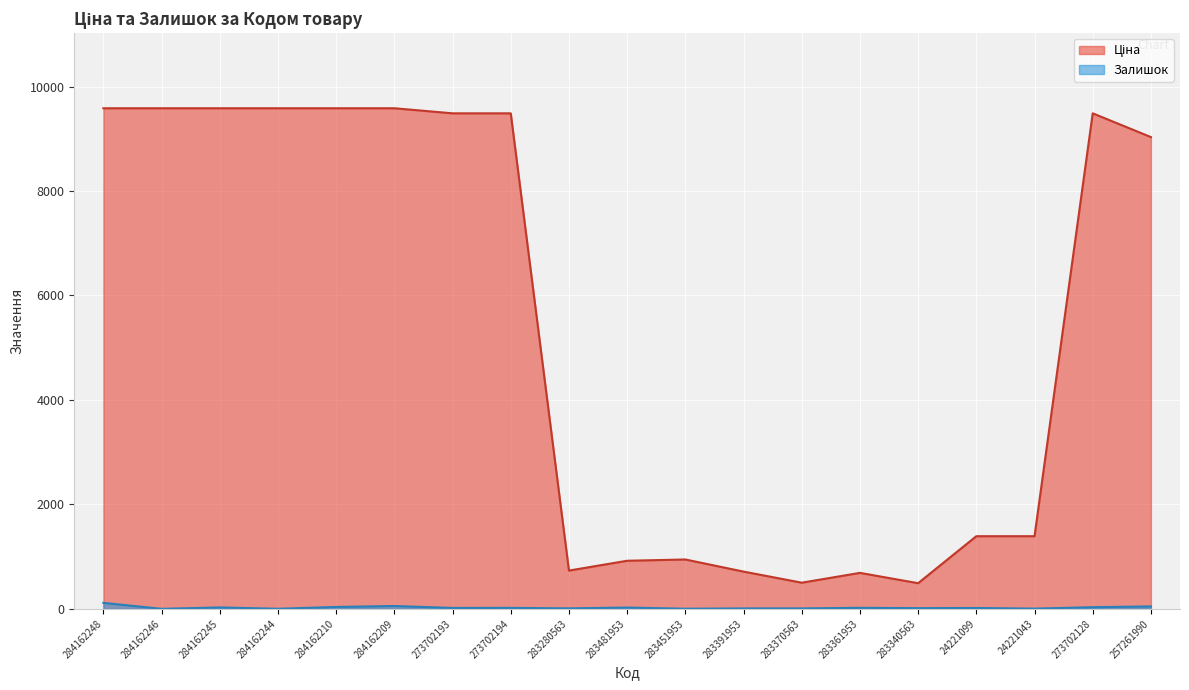

What is the approximate value of Залишок at 283391953?

8.0